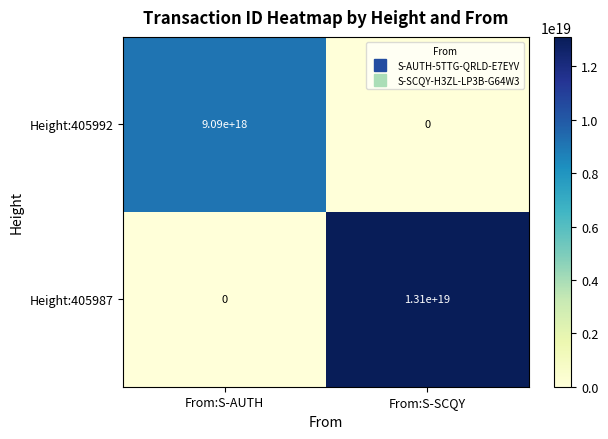

List the series in order of their peak value, lowest first.

Height:405992, Height:405987